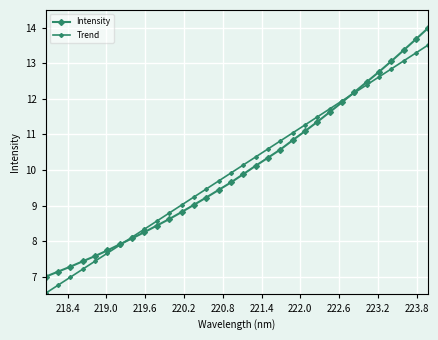

Does the chart display data point markers on the line(s)?

Yes